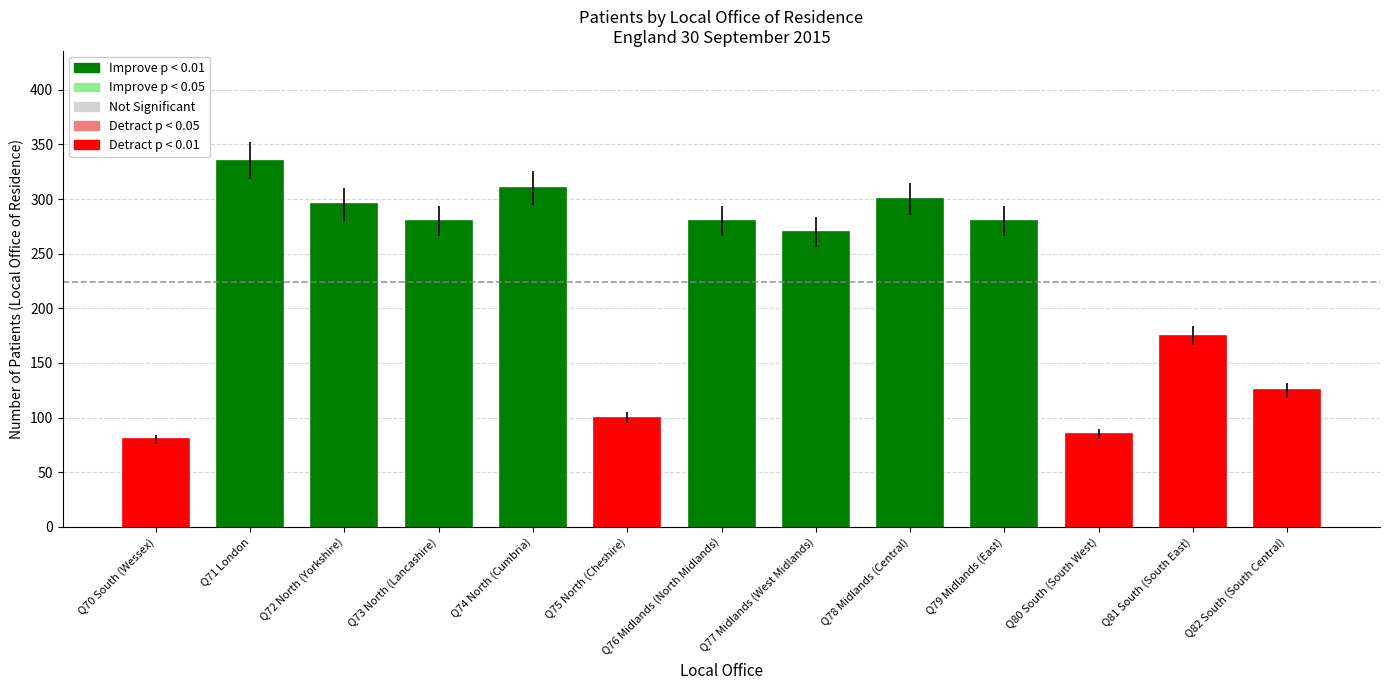

Reading left to right, list all the values displayed in this chart.

80	335	295	280	310	100	280	270	300	280	85	175	125